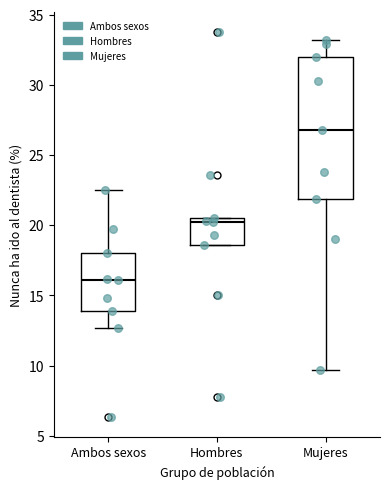

Which box has the highest median line?

Mujeres